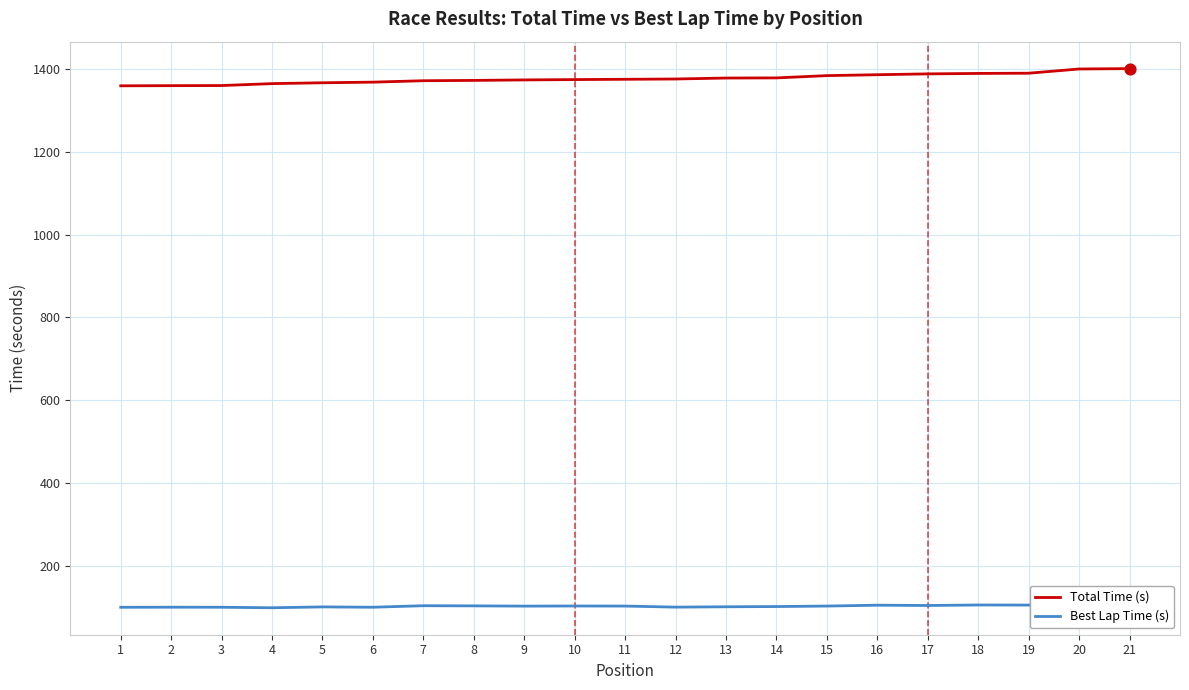

What are all the series names shown in the legend?

Total Time (s), Best Lap Time (s)